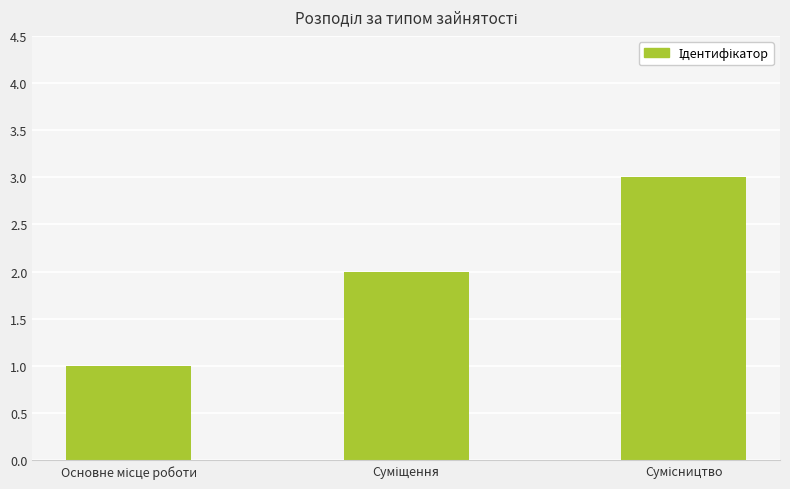

What is the greatest value displayed?

3